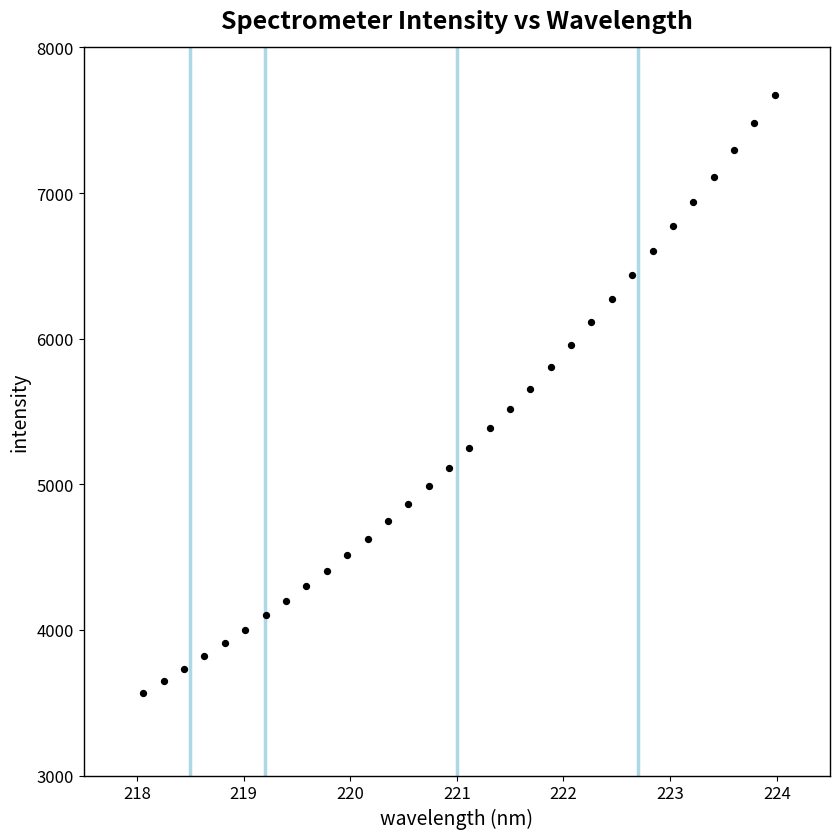

What is the range of Y values (max minus min)?

4105.6